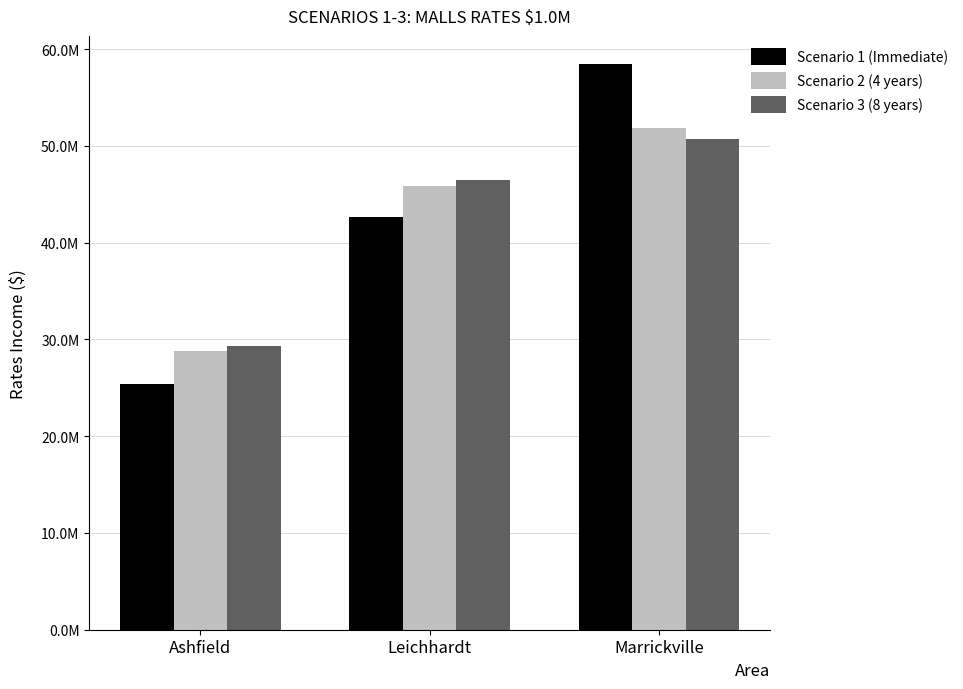

What are all the series names shown in the legend?

Scenario 1 (Immediate), Scenario 2 (4 years), Scenario 3 (8 years)